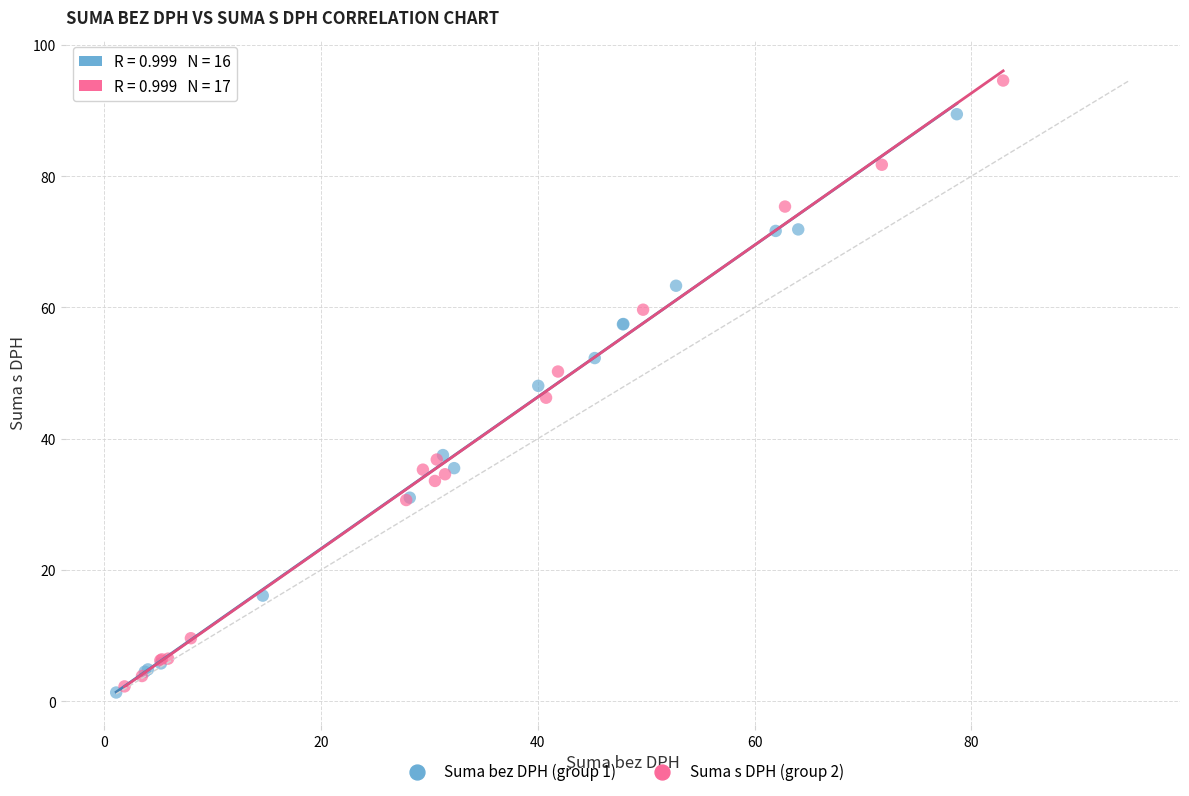

Which series contains the highest Y value?

Suma s DPH (group 2)